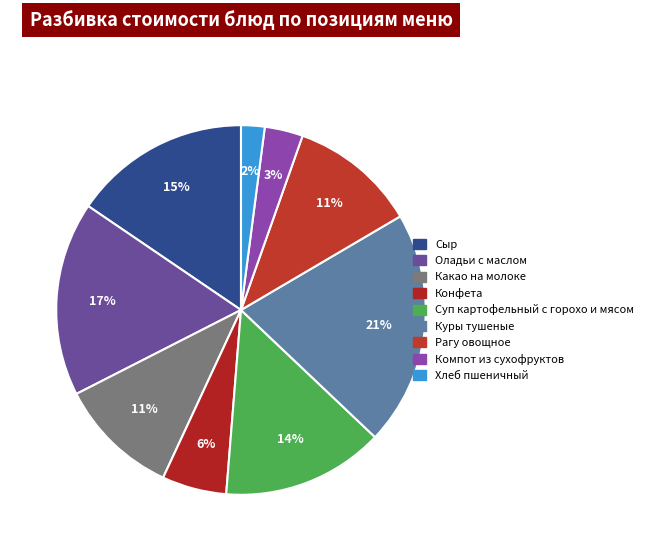

Which slice is the largest?

Куры тушеные